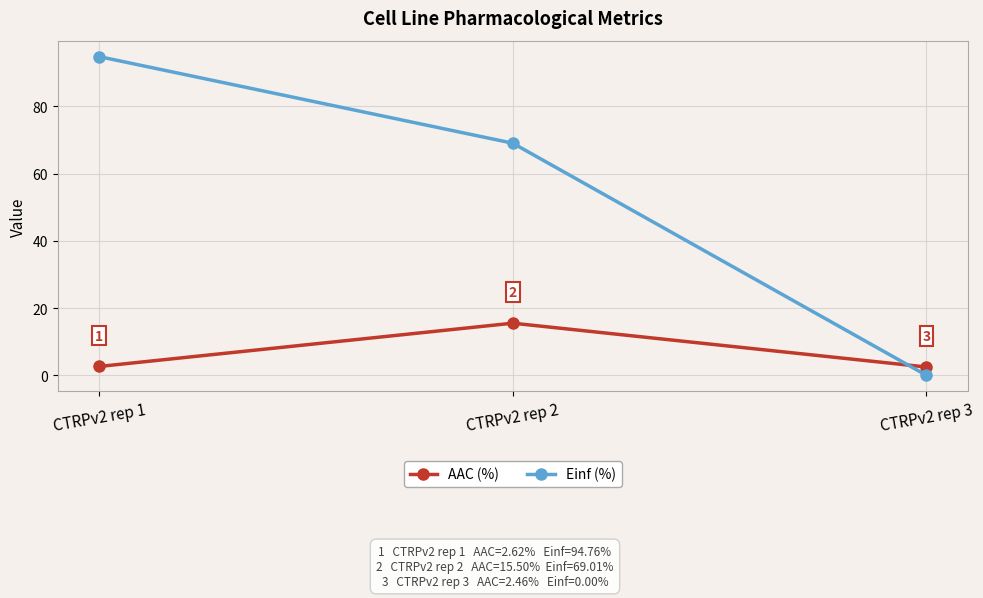

At which label does Einf (%) reach its peak?

CTRPv2 rep 1